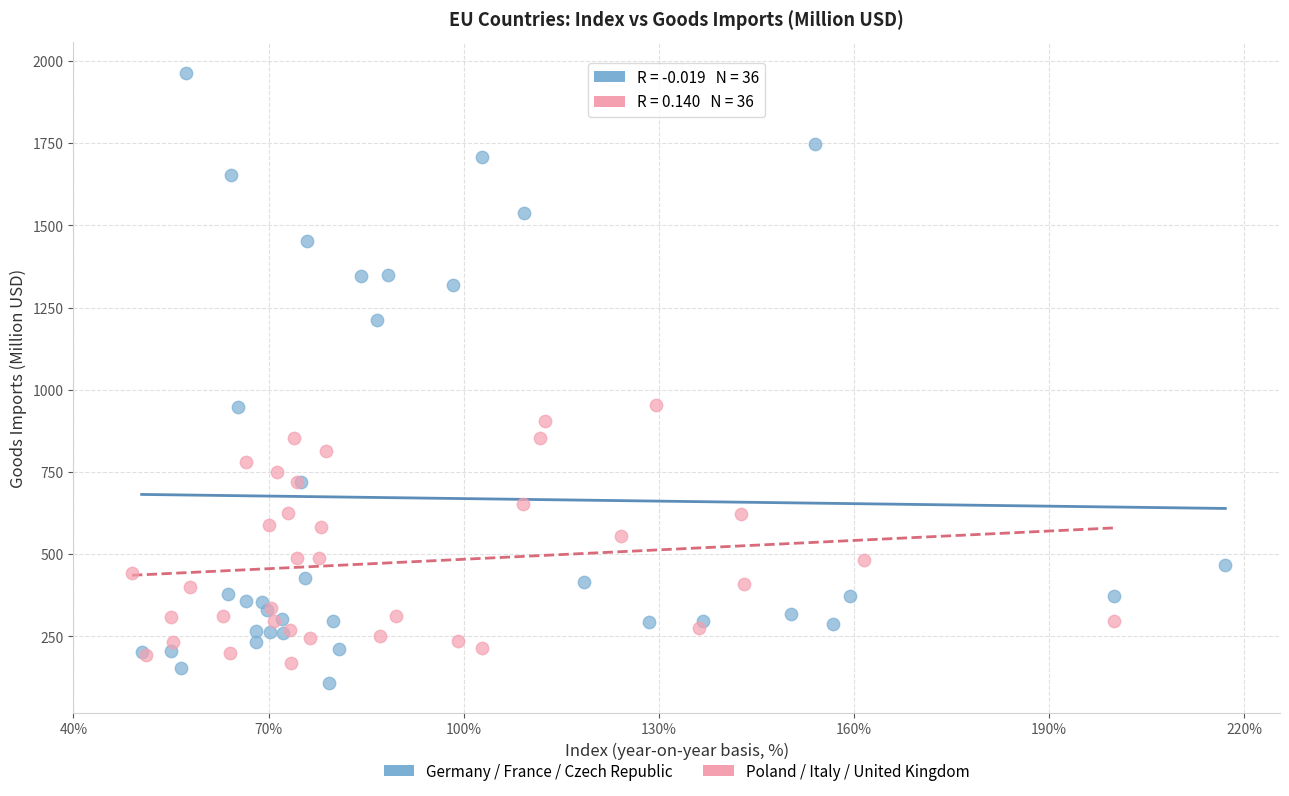

Which series contains the lowest Y value?

Germany / France / Czech Republic